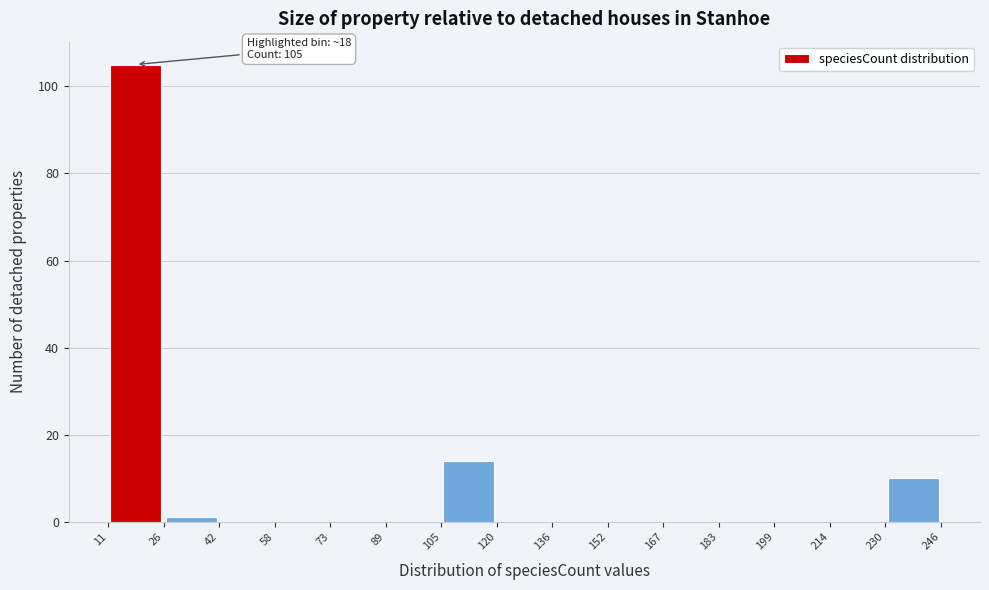

Over which range of the x-axis is the bar tallest?

11 to 26